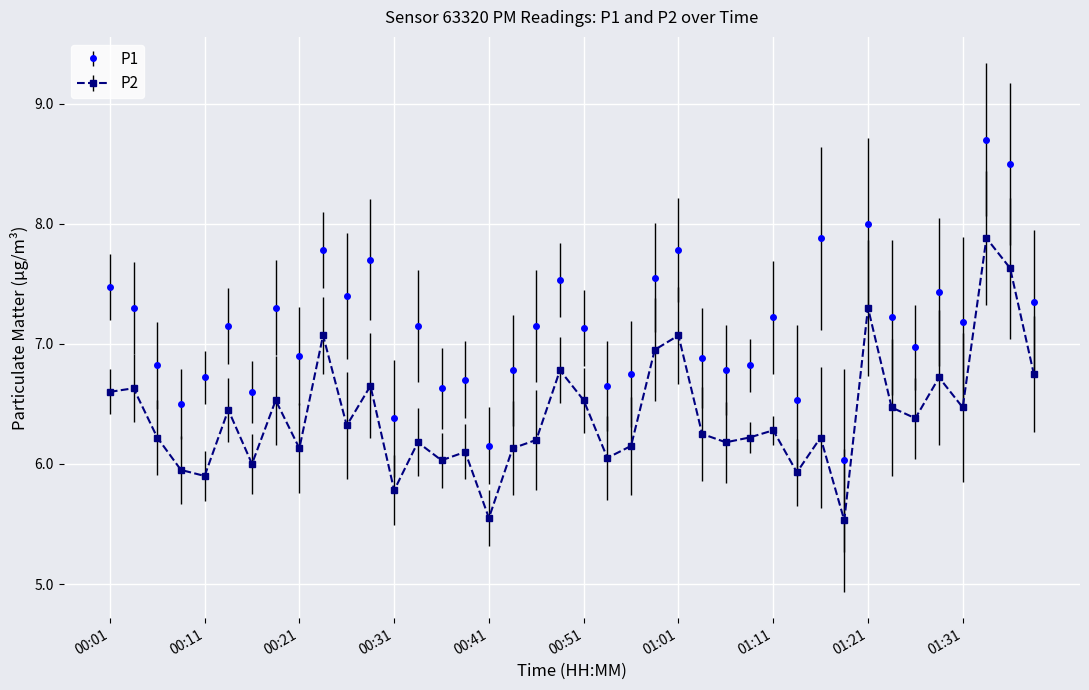

Rank the series by their maximum value, from lowest to highest.

P2, P1